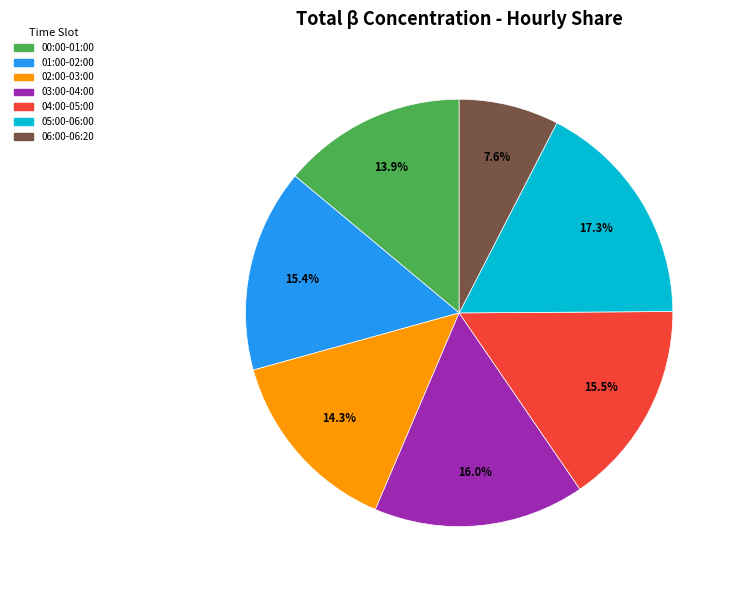

Which slice is the smallest?

06:00-06:20